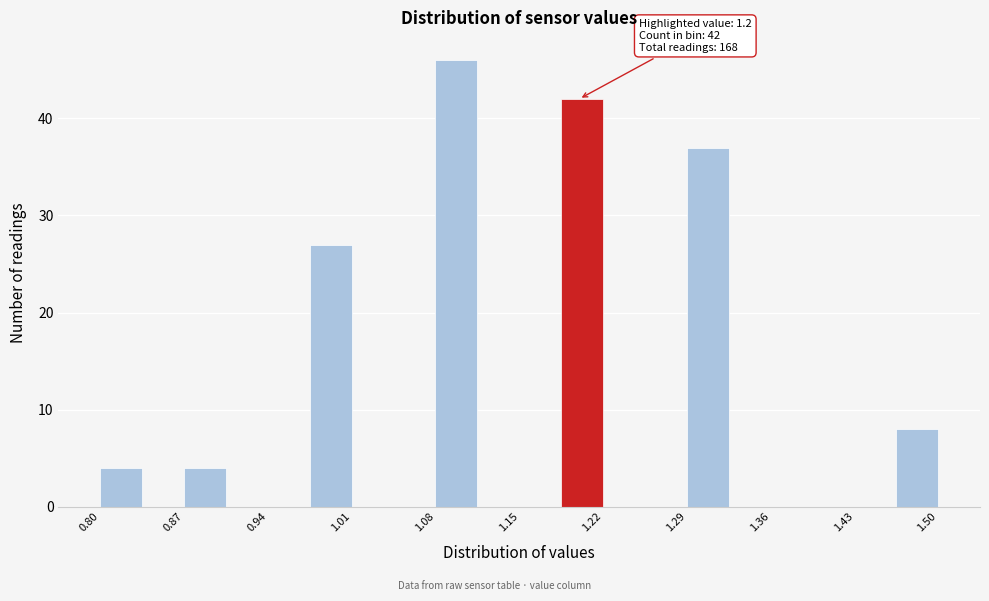

Around what value on the x-axis is the tallest bar? Give the approximate position of its centre, as read against the axis.

1.10